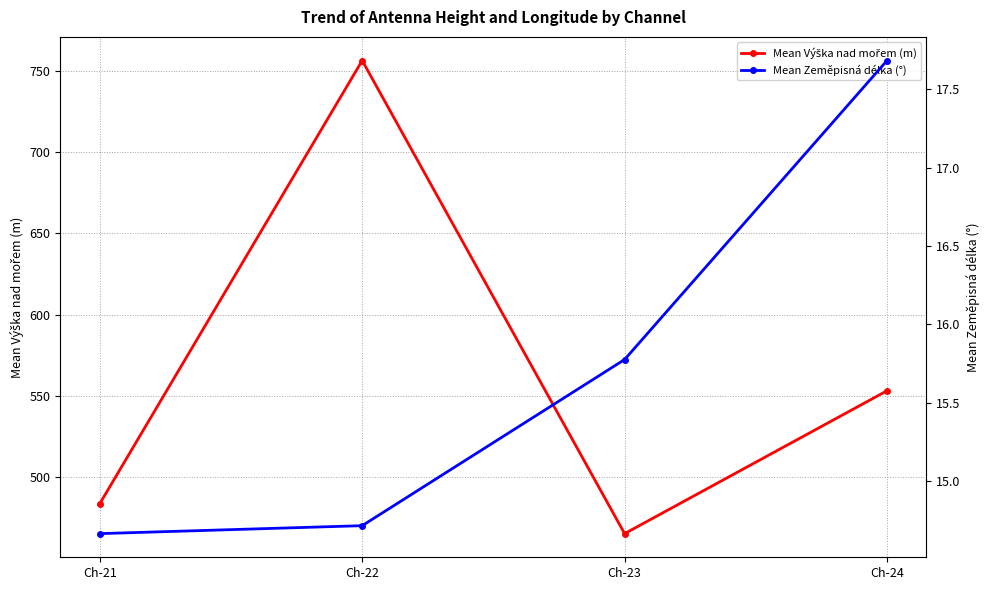

What is the approximate value of Mean Výška nad mořem (m) at Ch-24?

553.0